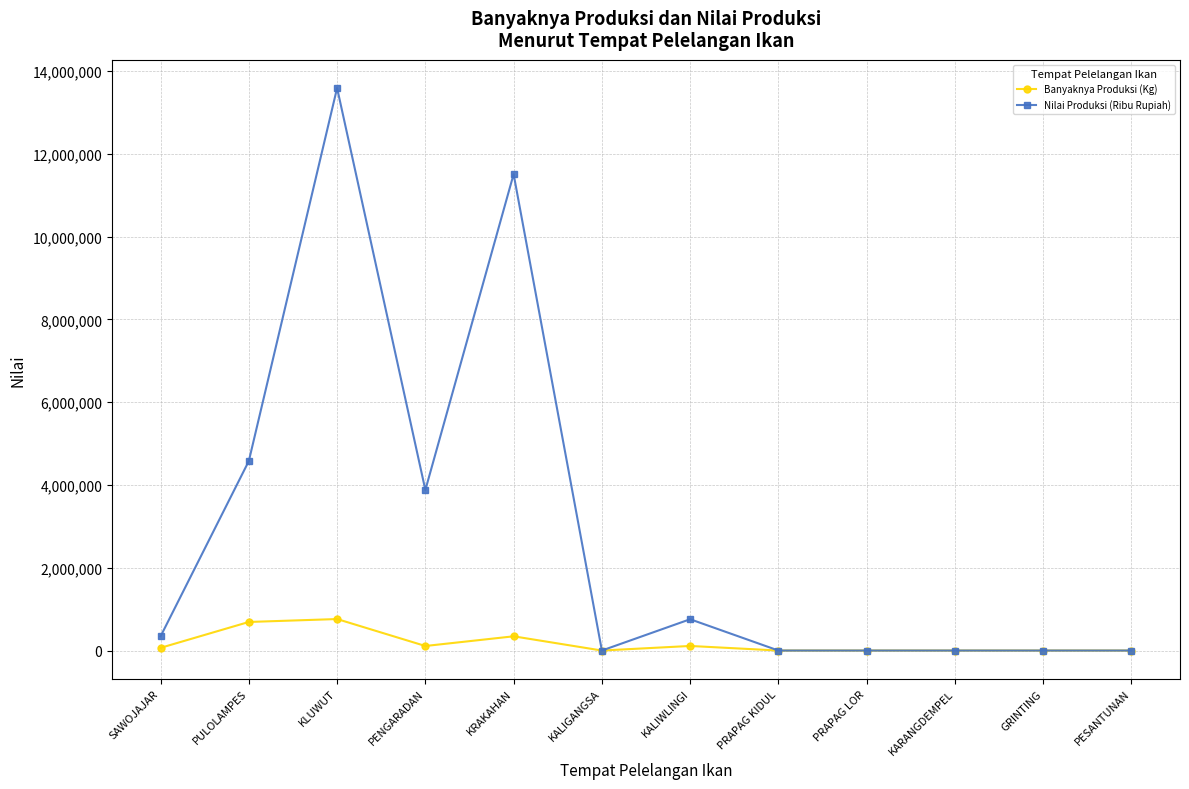

Rank the series by their maximum value, from lowest to highest.

Banyaknya Produksi (Kg), Nilai Produksi (Ribu Rupiah)